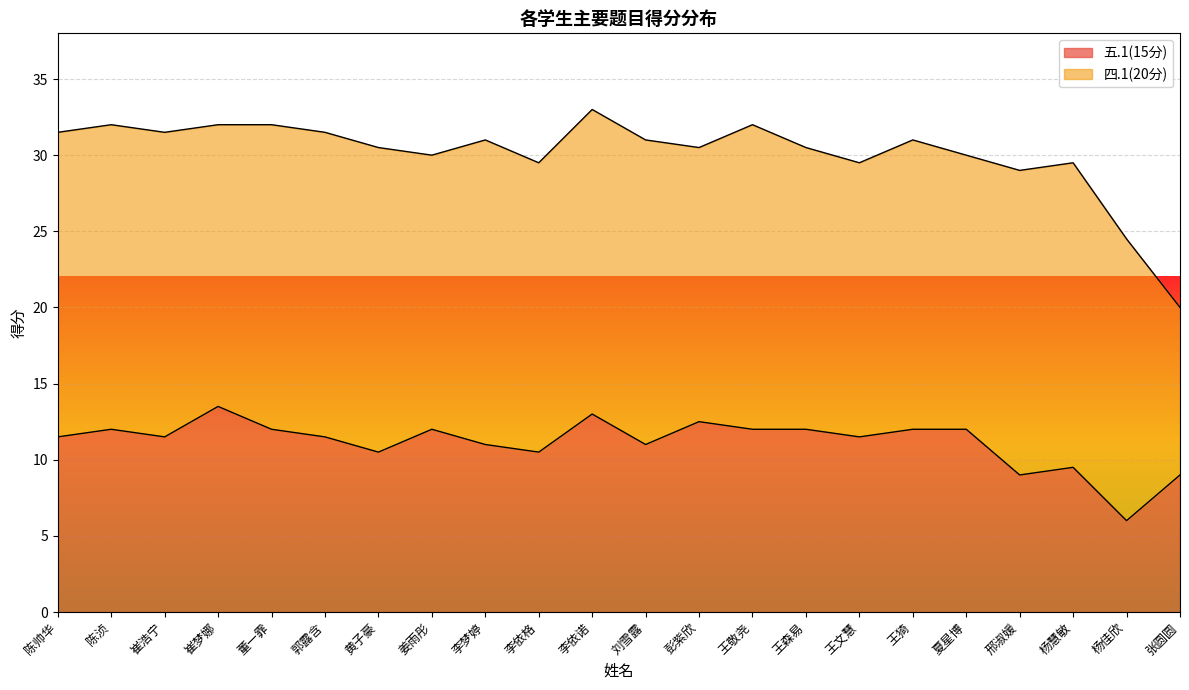

Rank the categories by value from lowest to highest.

杨佳欣, 邢淑媛, 张圆圆, 杨慧敏, 黄子豪, 李依格, 李梦婷, 刘雪露, 陈帅华, 崔浩宁, 郭露含, 王文慧, 陈浈, 董一霏, 姜雨彤, 王敬尧, 王森易, 王猗, 夏星博, 彭紫欣, 李依诺, 崔梦娜